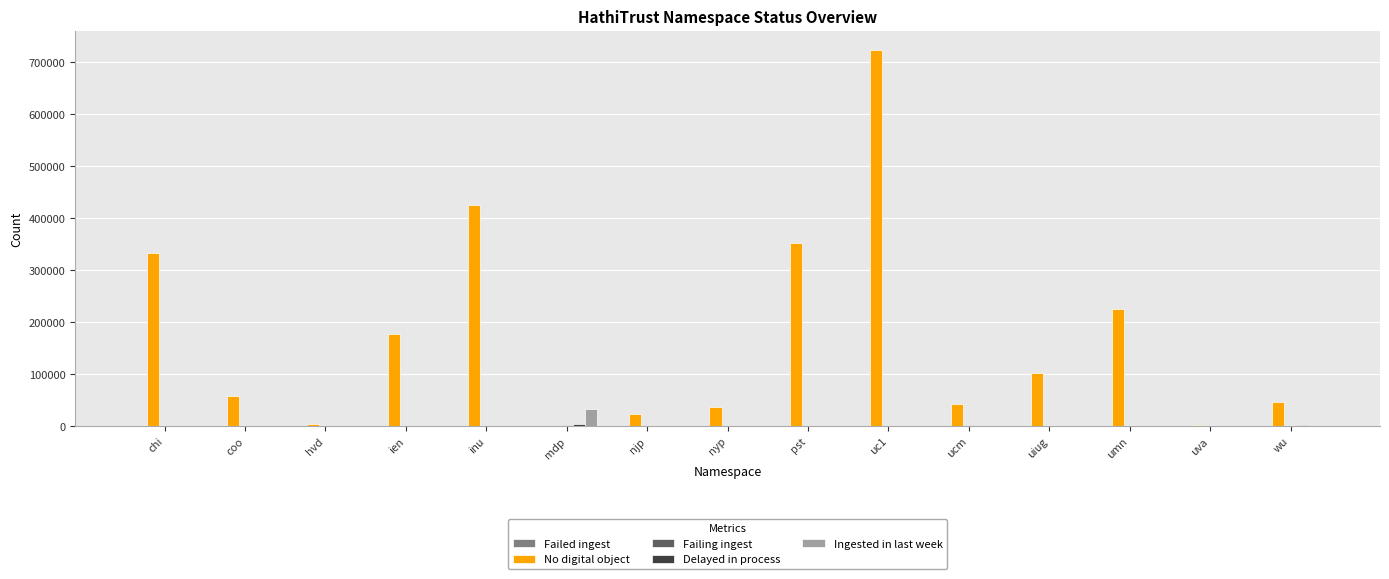

How many categories are shown in the chart?

15